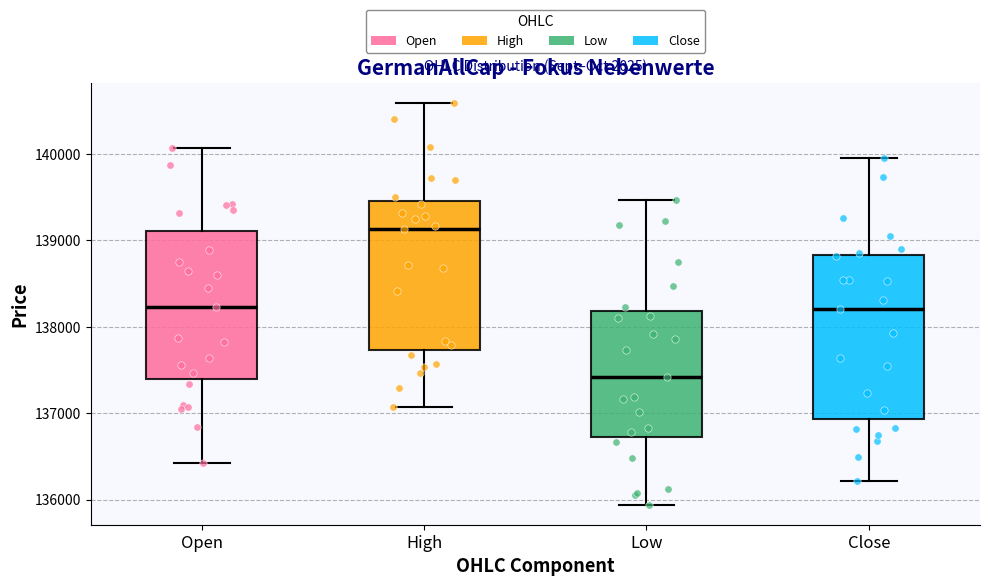

Where is the lower edge of the box for Low on the y-axis? The values are not printed on the chart, so give them approximately, as read against the axis.

136700